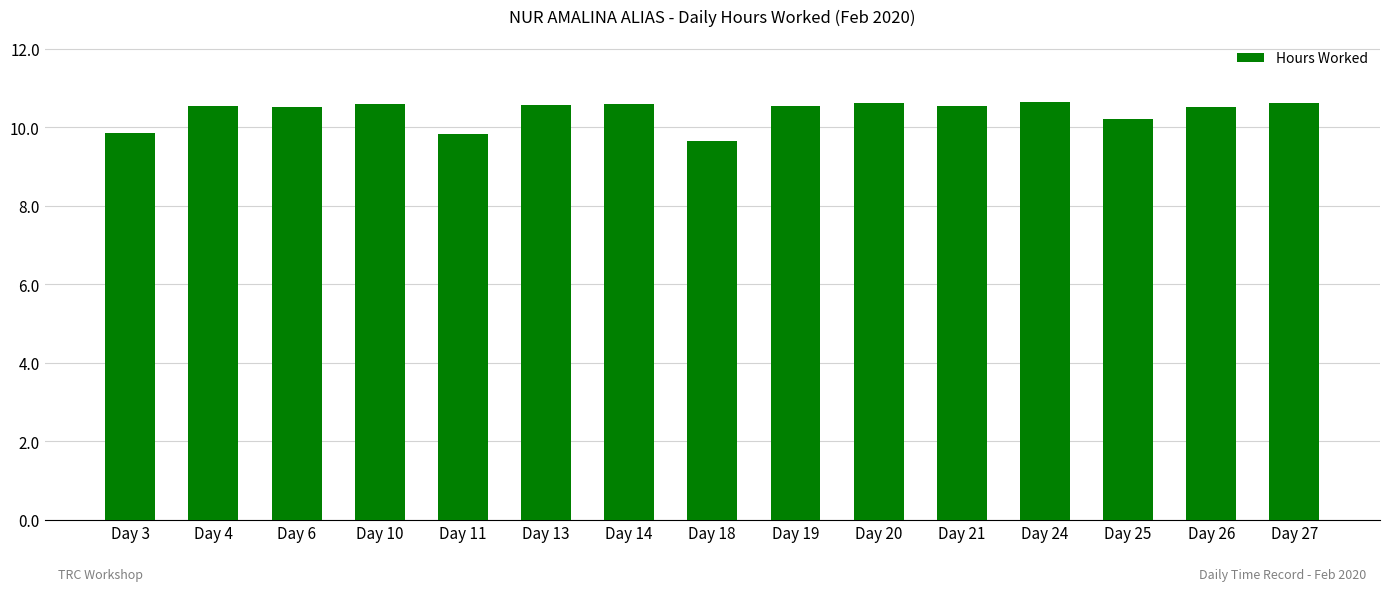

The chart shows a value of 9.6 at Day 18. True or false?

True